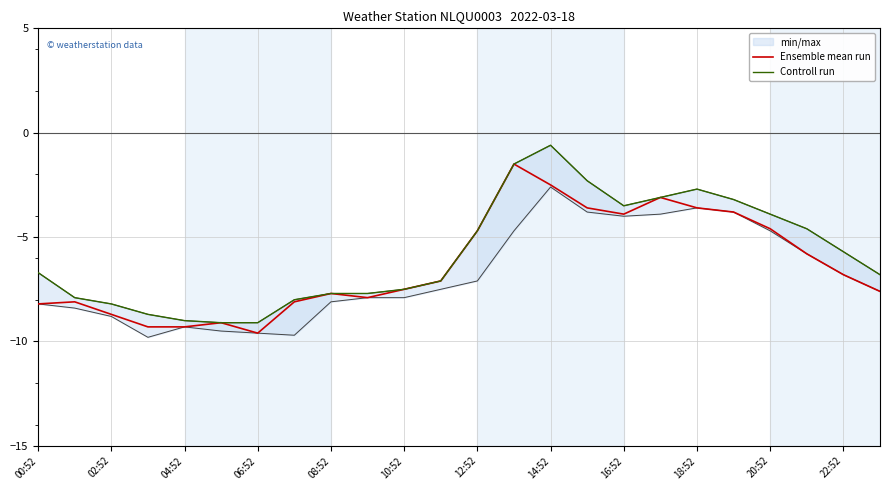

Is it true that Ensemble mean run equals -4.0 at 22:52?

False